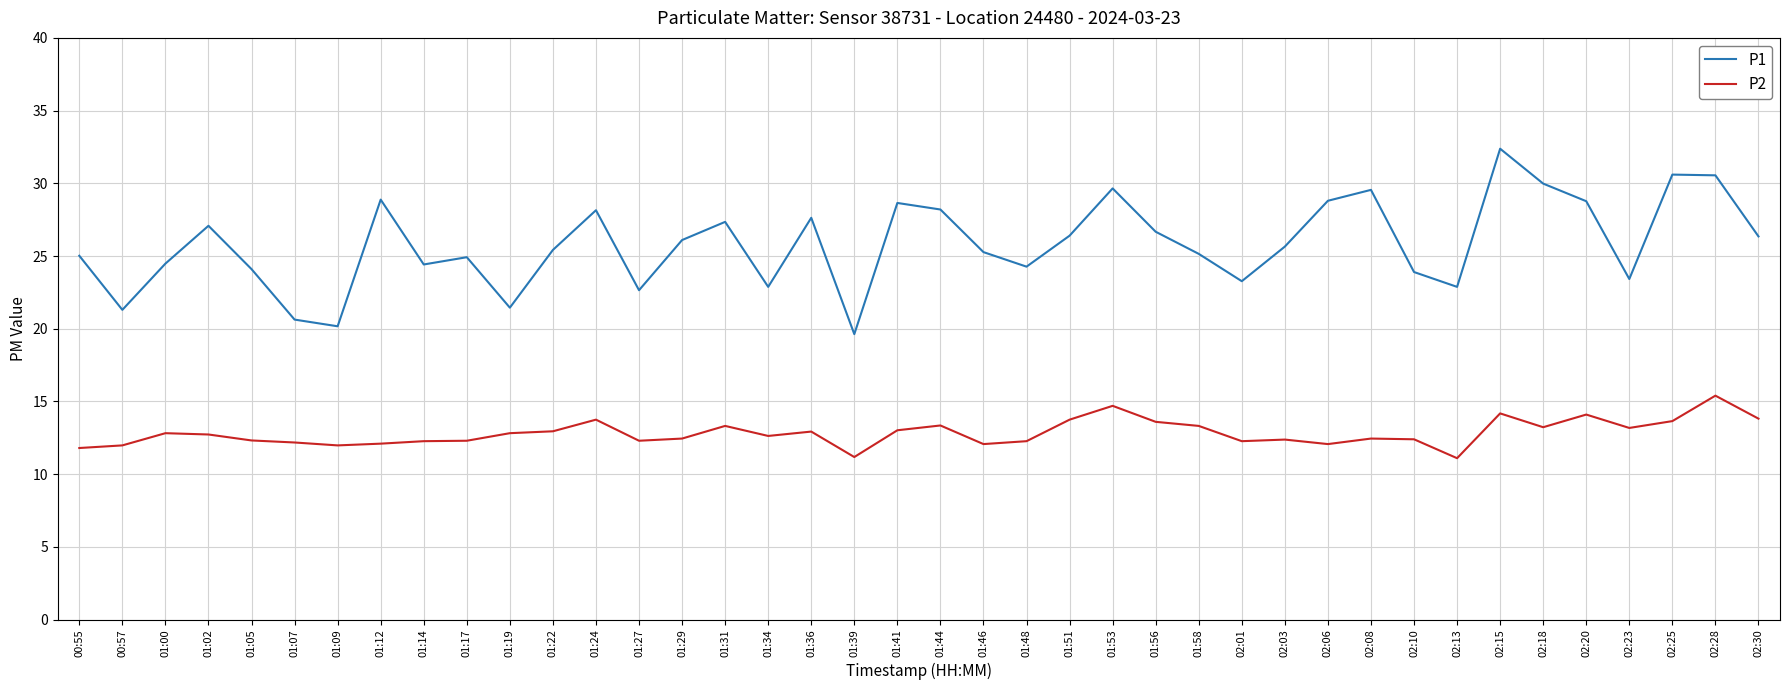

At which category does P1 reach its first local peak?

01:02